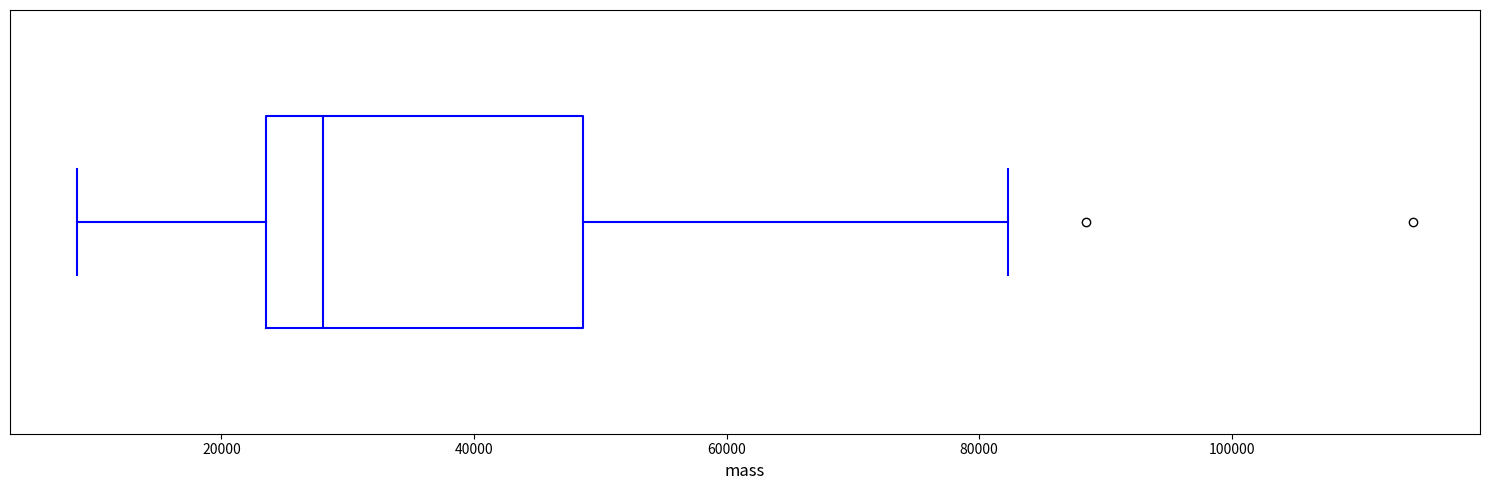

Where is the right edge of the box on the x-axis? The values are not printed on the chart, so give them approximately, as read against the axis.

48000